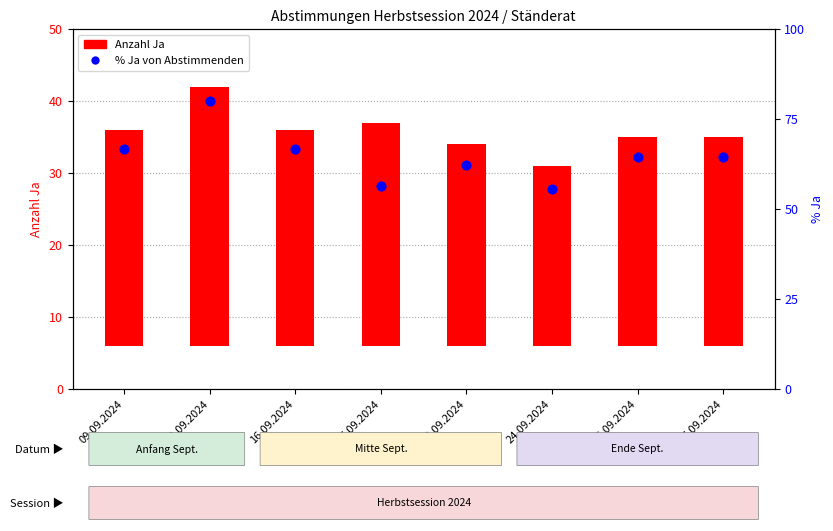

Which series contains the lowest Y value?

Anzahl Ja